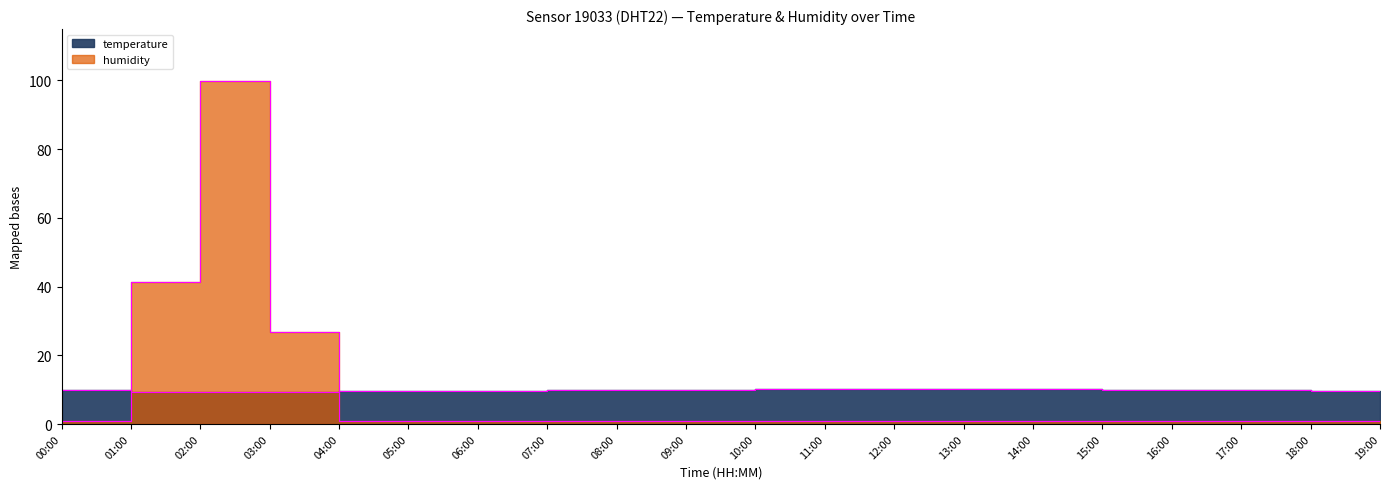

How many series are shown in this chart?

2